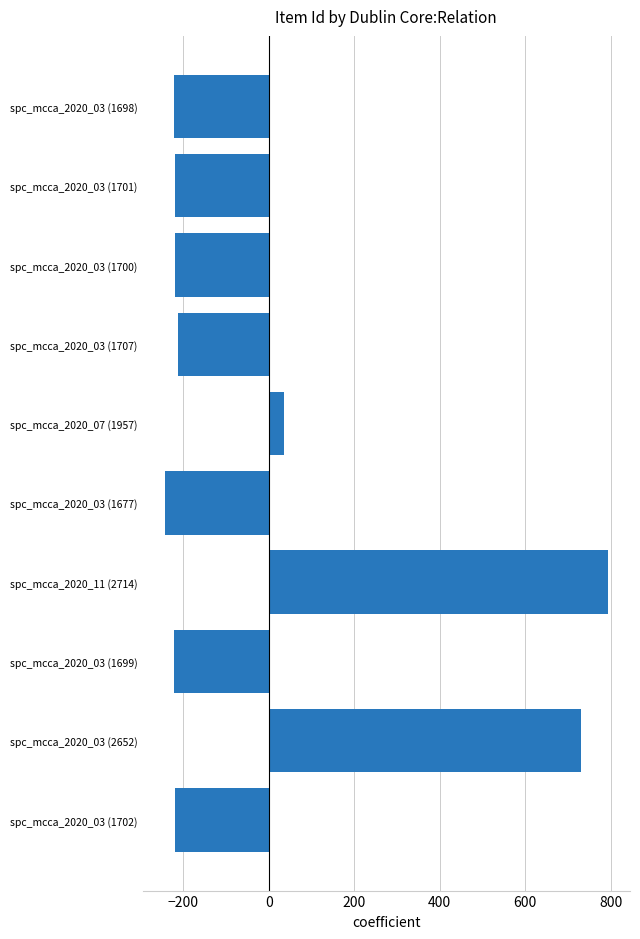

Does the chart contain any negative values?

Yes